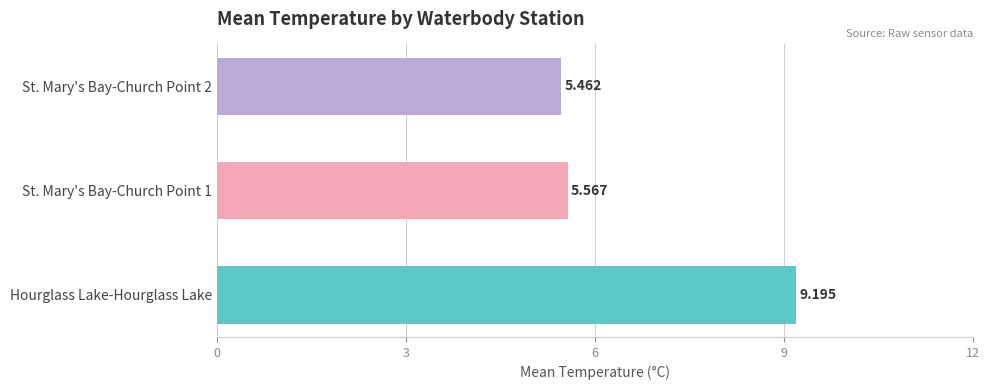

What is the greatest value displayed?

9.2